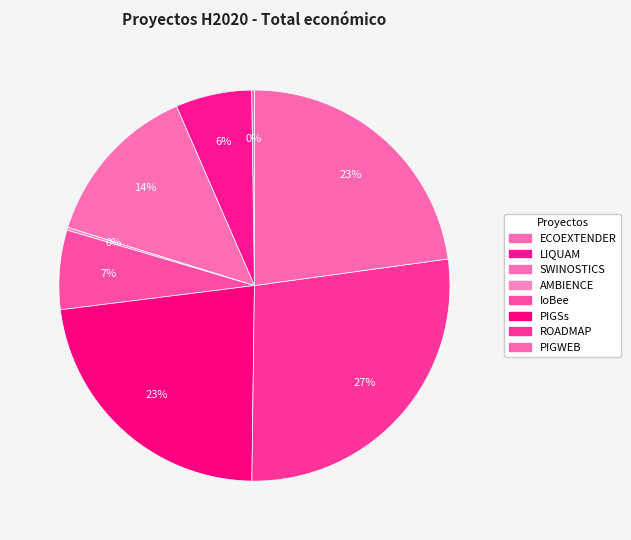

How many slices are in this pie chart?

8